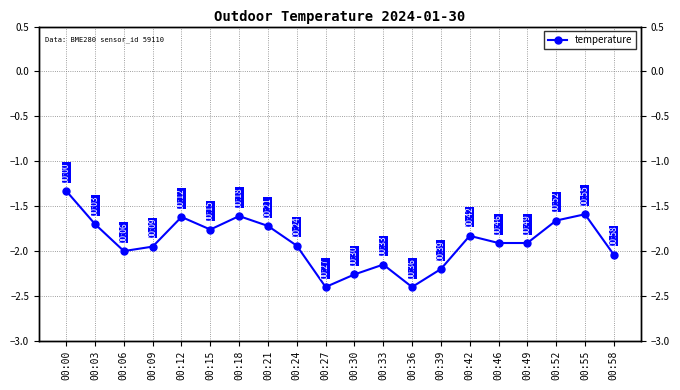

List the labels in order of value, largest first.

00:00, 00:55, 00:18, 00:12, 00:52, 00:03, 00:21, 00:15, 00:42, 00:46, 00:49, 00:24, 00:09, 00:06, 00:58, 00:33, 00:39, 00:30, 00:27, 00:36